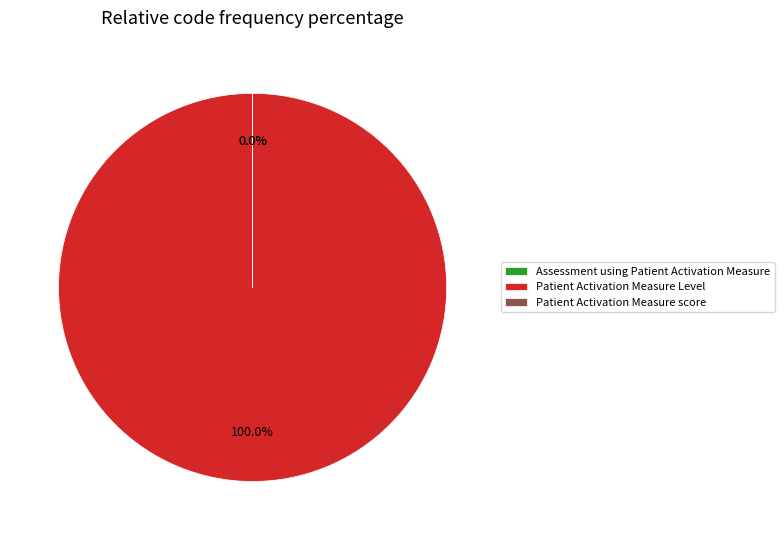

What is the smallest slice in the pie chart?

Assessment using Patient Activation Measure